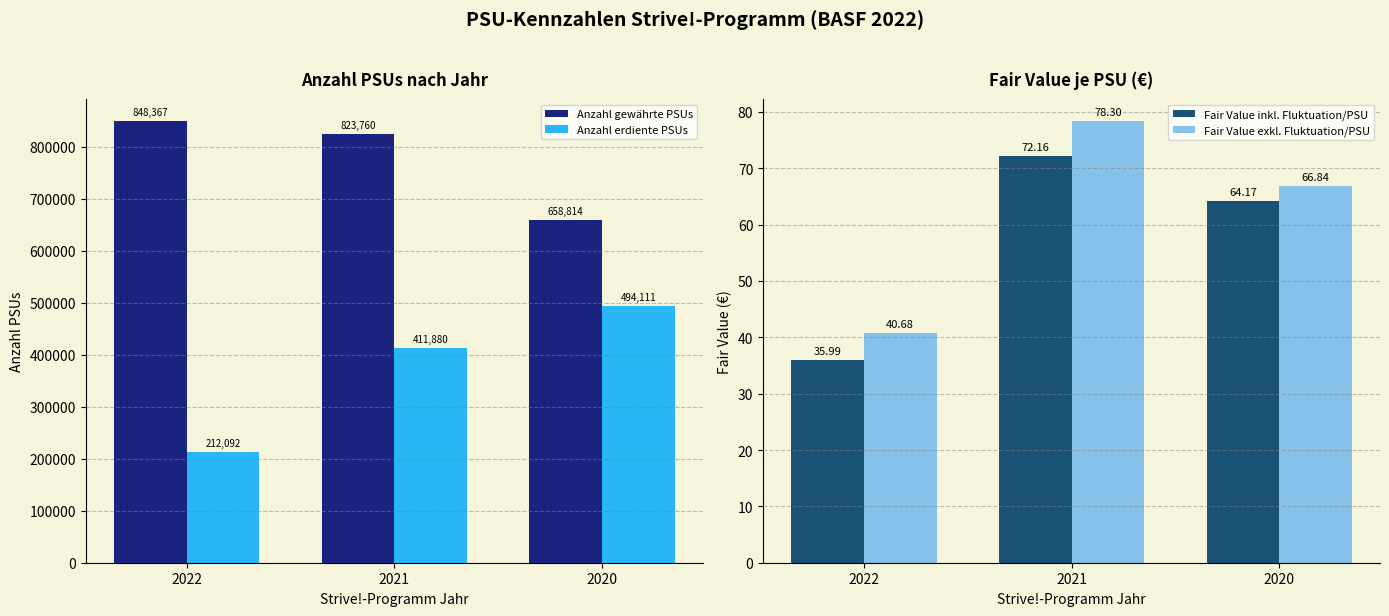

Rank the categories by Fair Value exkl. Fluktuation/PSU value from highest to lowest.

2021, 2020, 2022